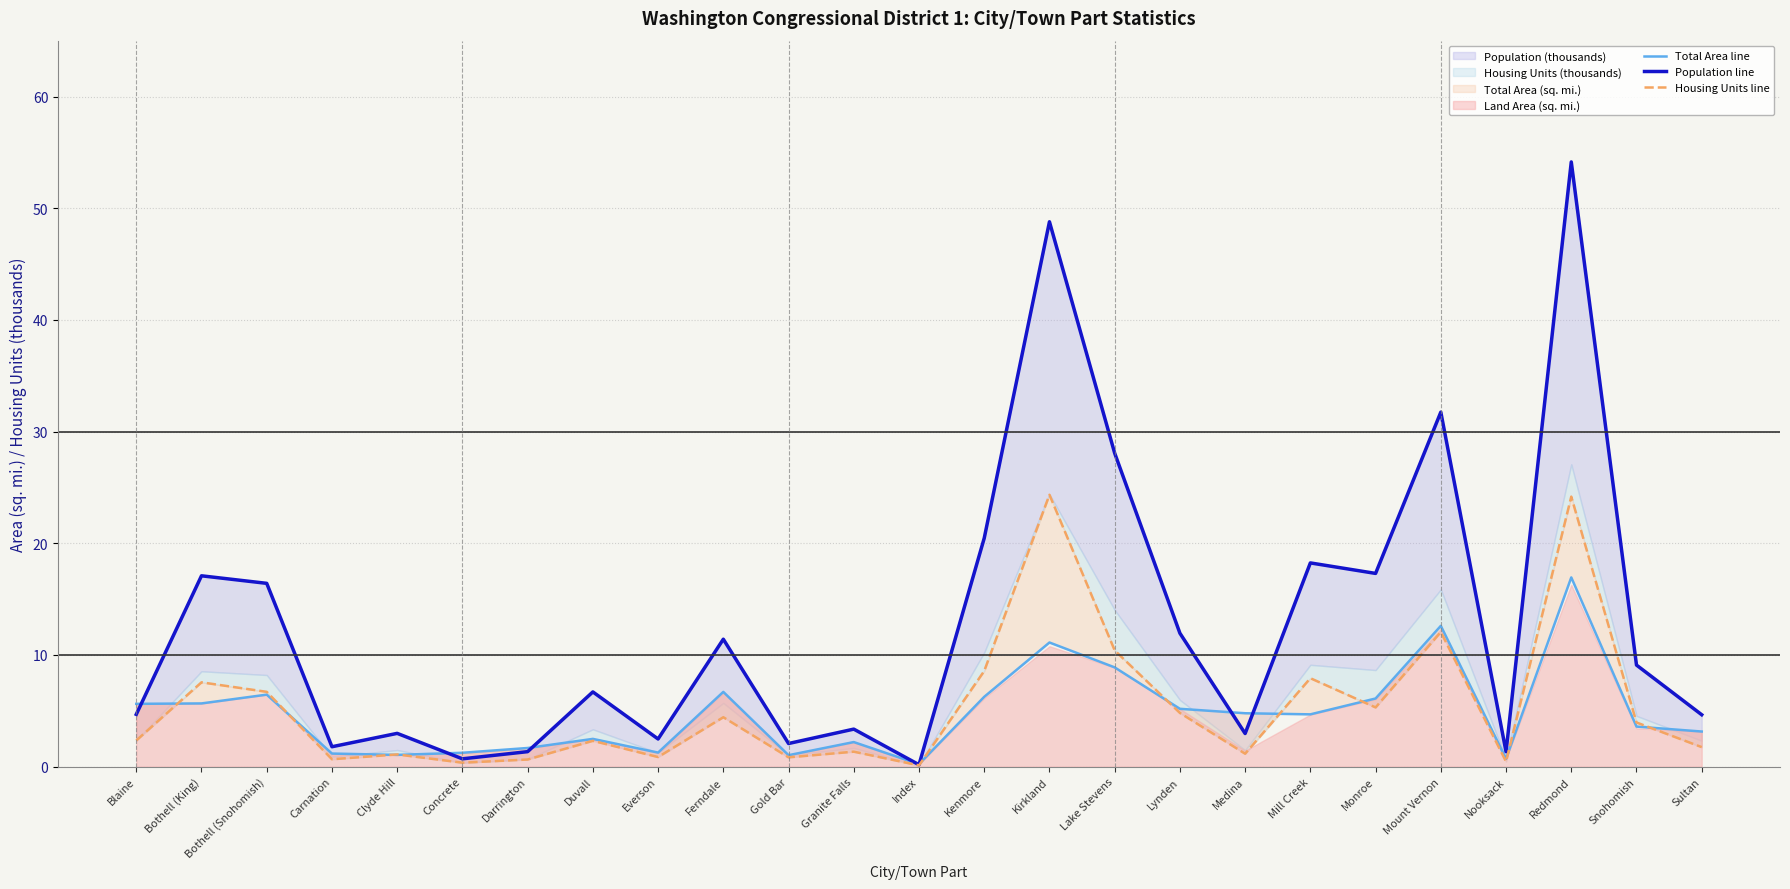

The Housing Units line series shows 2.3 at Blaine. True or false?

True